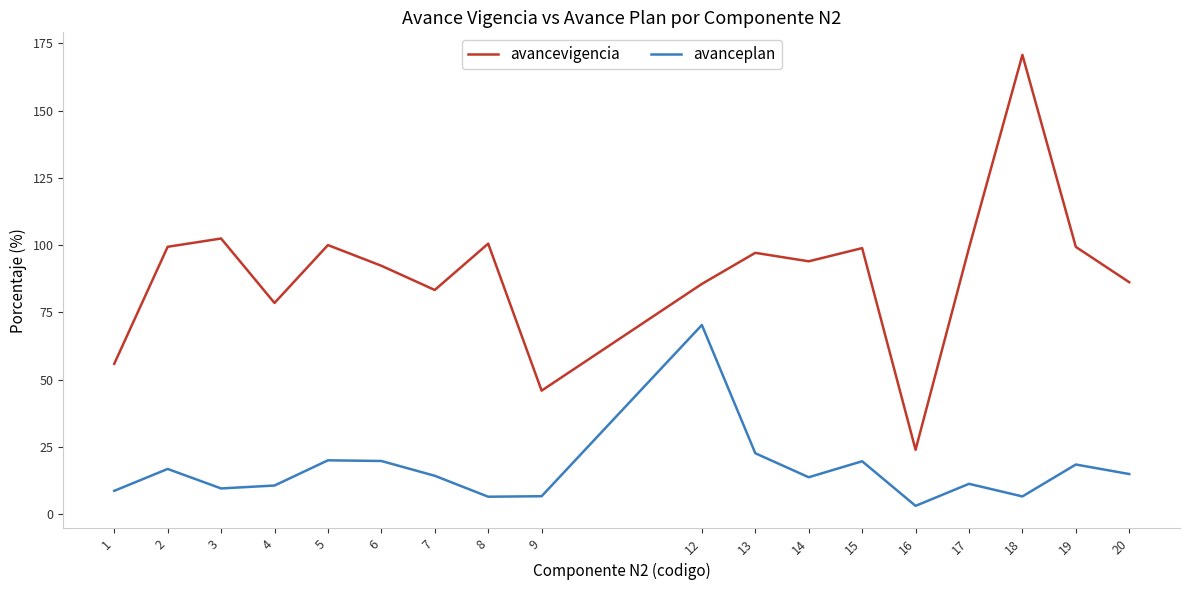

Is the value of avanceplan at 1 greater than the value of avancevigencia at 4?

No